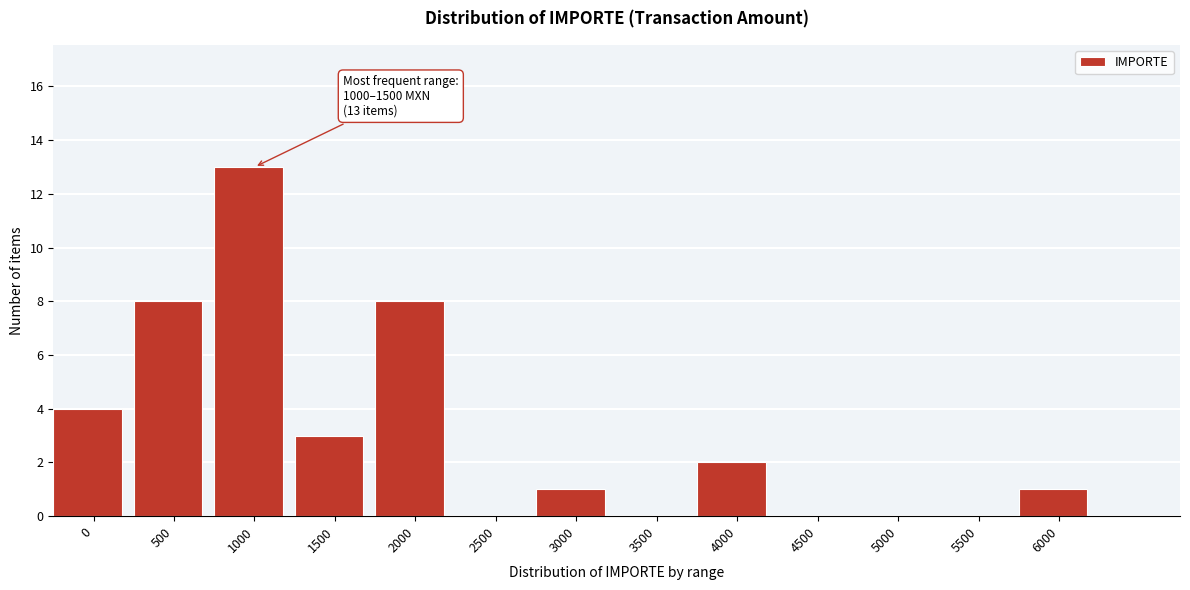

Reading left to right, extract all data points from this chart.

0=4	500=8	1000=13	1500=3	2000=8	2500=0	3000=1	3500=0	4000=2	4500=0	5000=0	5500=0	6000=1